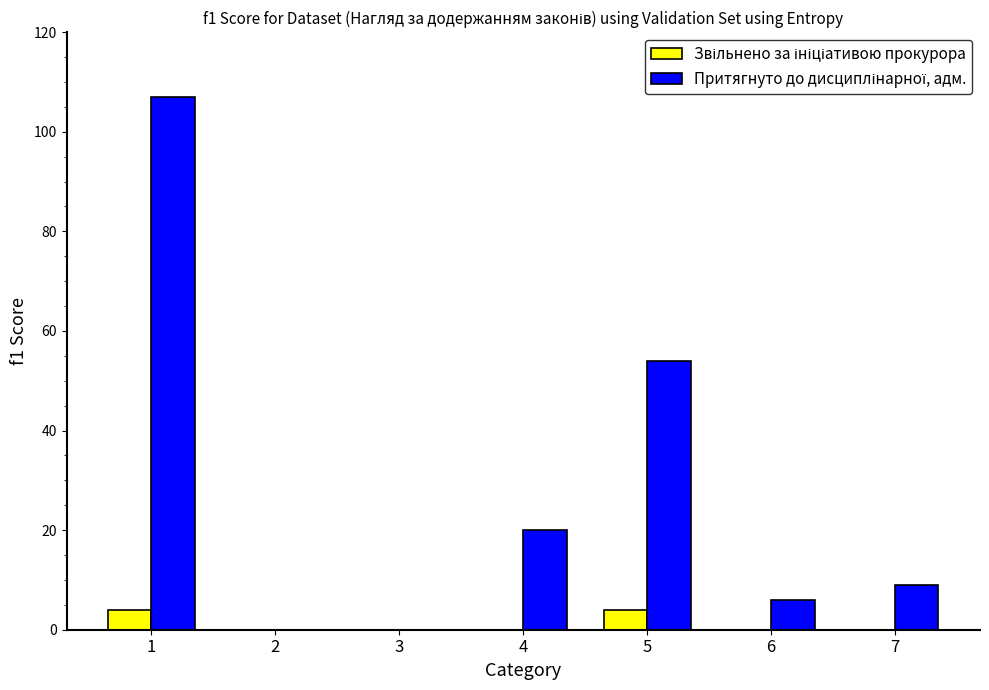

Count the number of categories in the chart.

7